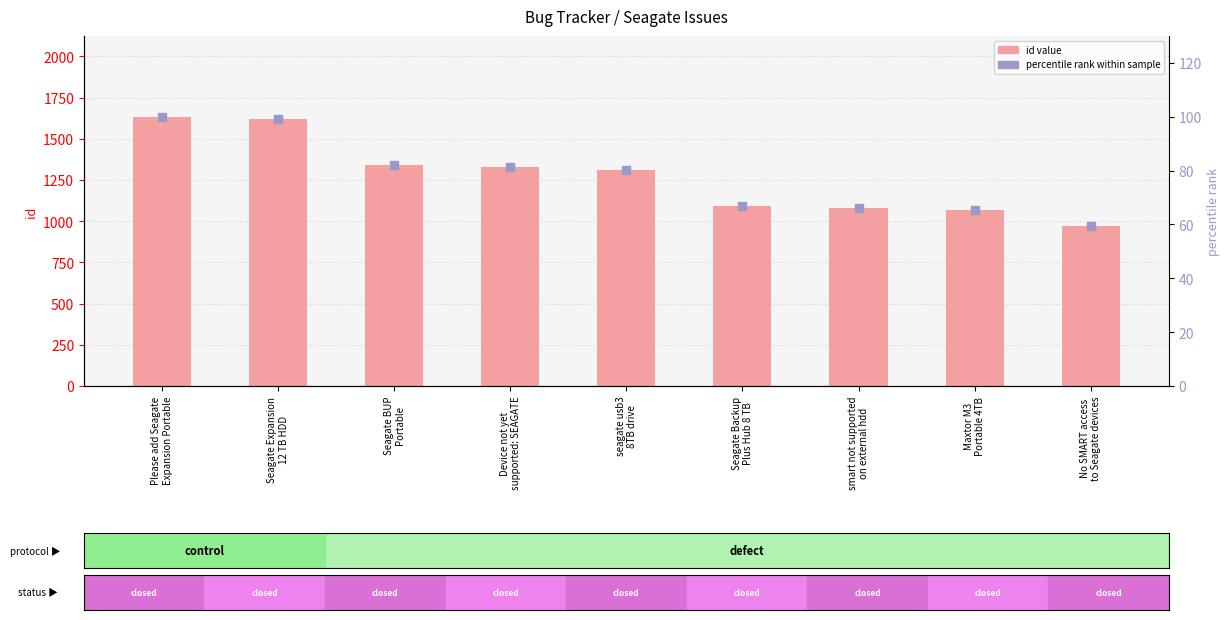

What are all the series names shown in the legend?

id, percentile rank within sample